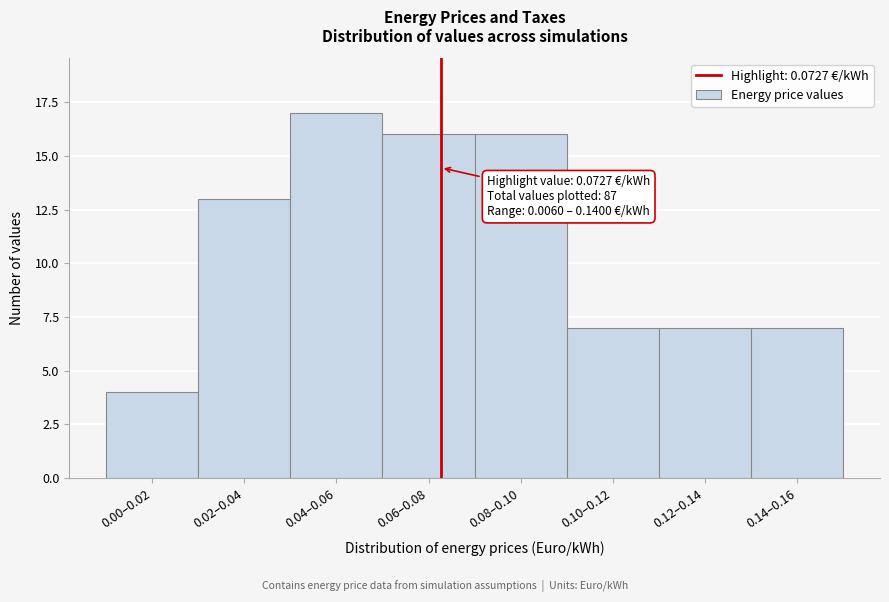

Reading right to left, transcribe all the data shown in this chart.

7	7	7	16	16	17	13	4